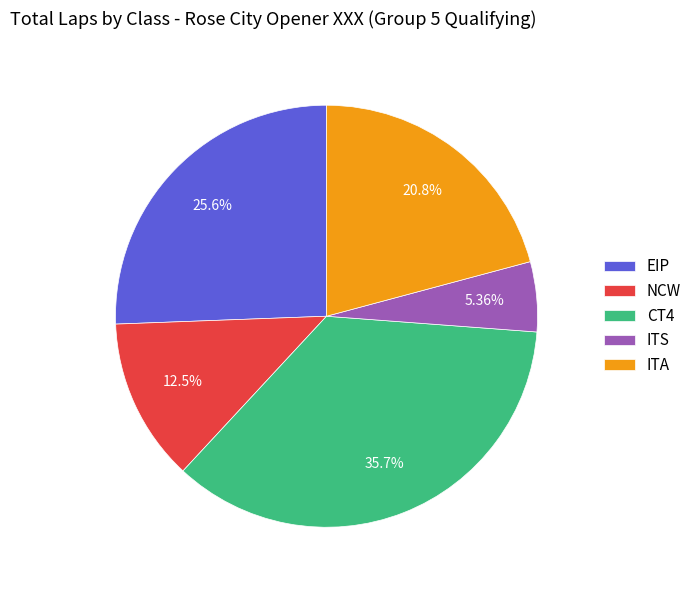

Does any single category account for the majority?

No